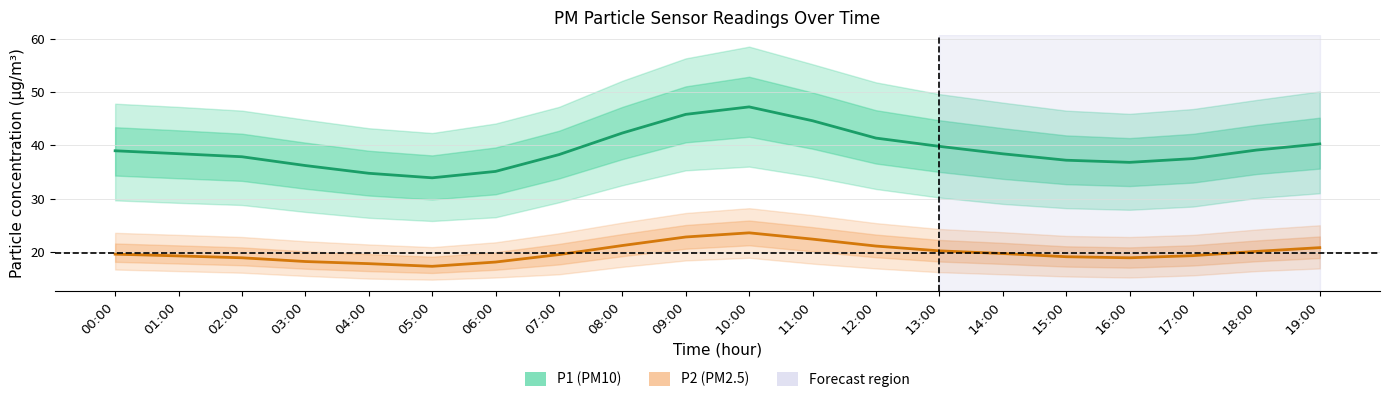

Reading left to right, what are all the values shown in this chart?

P1 (PM10): 39.0	38.4	37.9	36.2	34.8	33.9	35.1	38.2	42.3	45.8	47.2	44.6	41.4	39.8	38.4	37.2	36.8	37.5	39.1	40.2
P2 (PM2.5): 19.6	19.2	18.9	18.2	17.8	17.3	18.1	19.5	21.2	22.8	23.6	22.4	21.1	20.2	19.7	19.1	18.9	19.3	20.1	20.8